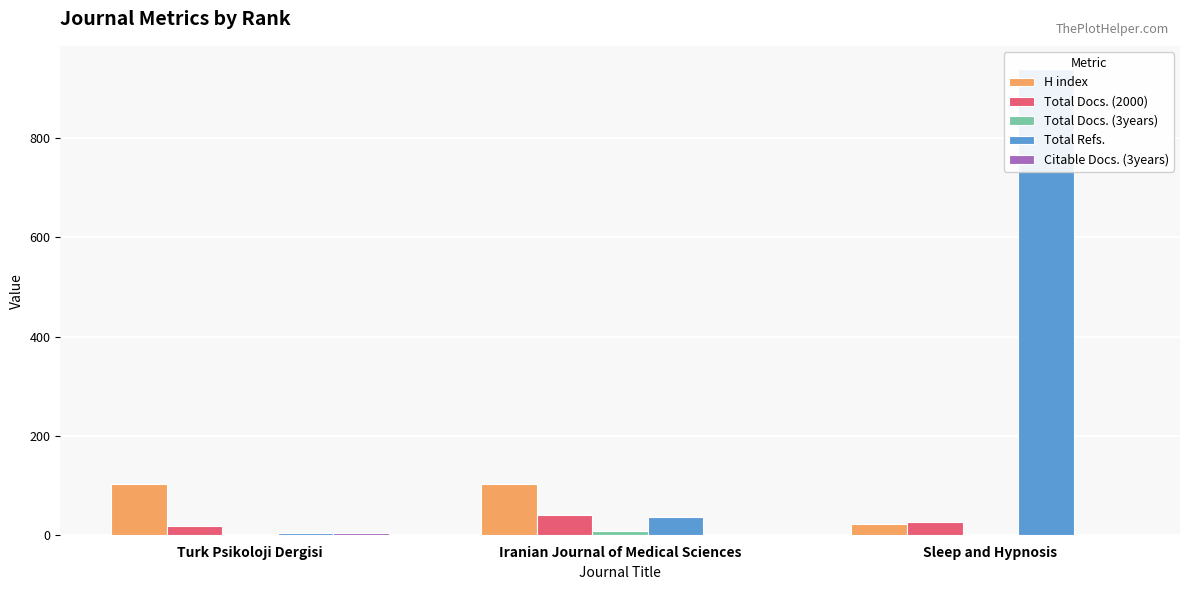

How many data points in H index are less than 103?

1